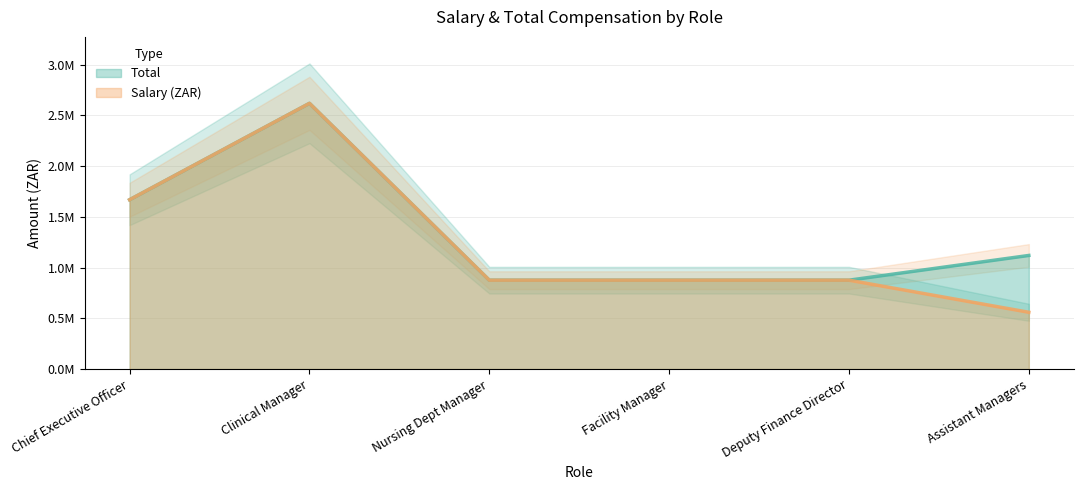

Which series changed the most between Nursing Dept Manager and Facility Manager?

Total